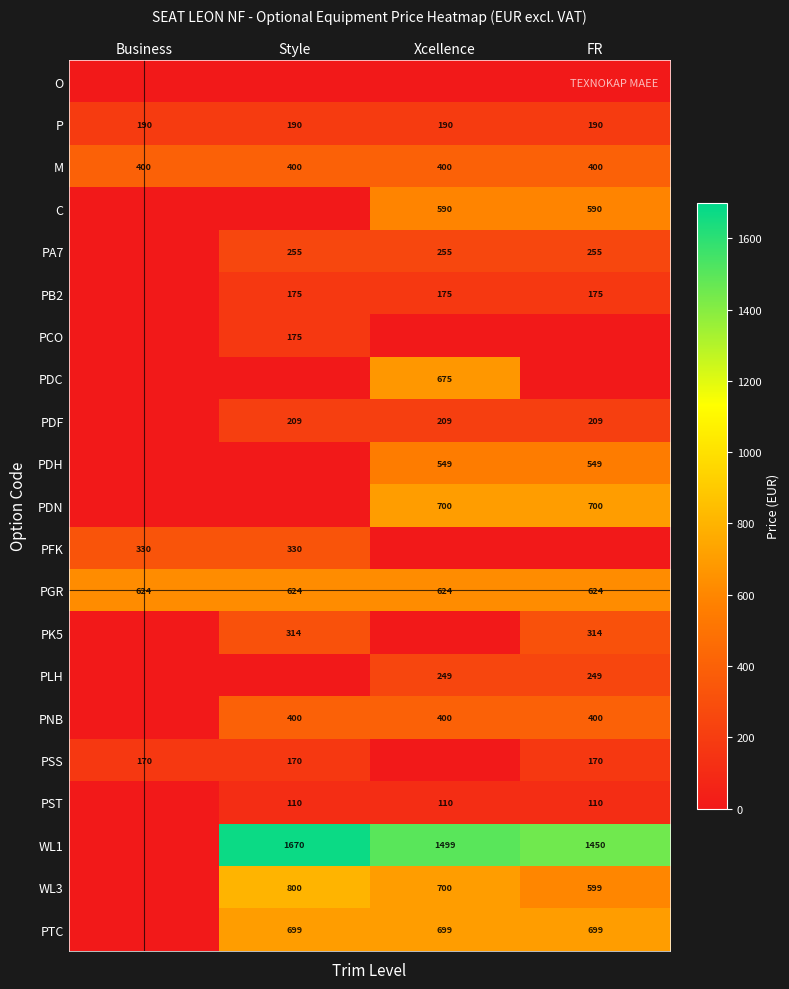

At how many categories does at least one series exceed 580?

4